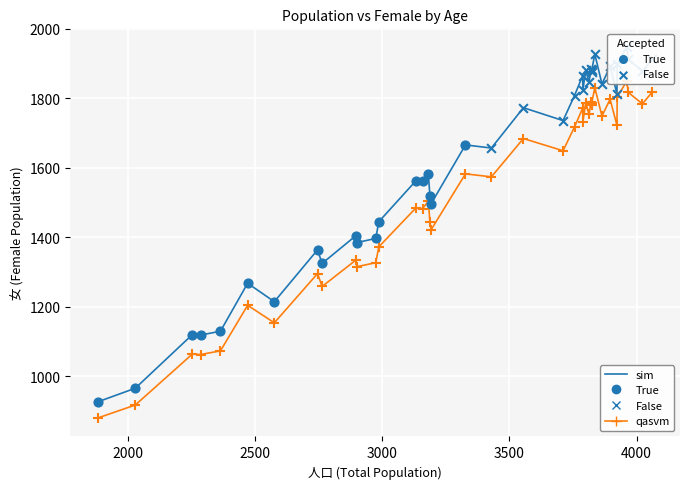

Which series has the largest total across all categories?

sim